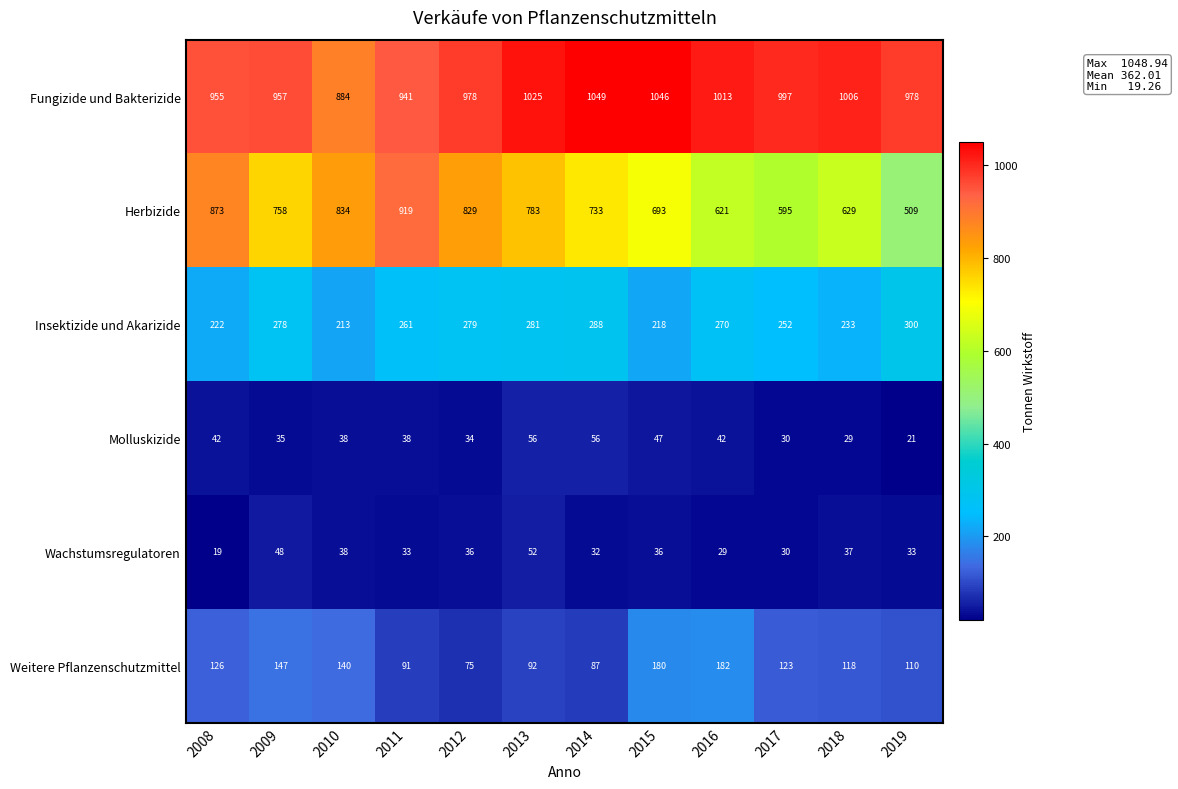

What is the difference between the second highest and second lowest values in the Insektizide und Akarizide series?

70